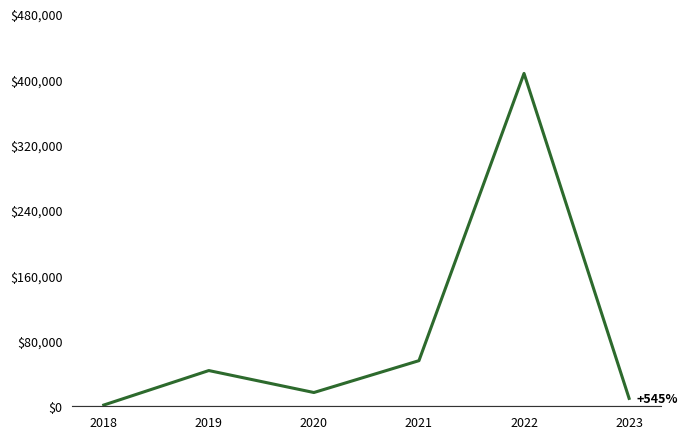

What is the ratio of the value at 2021 to the value at 2023?

5.8